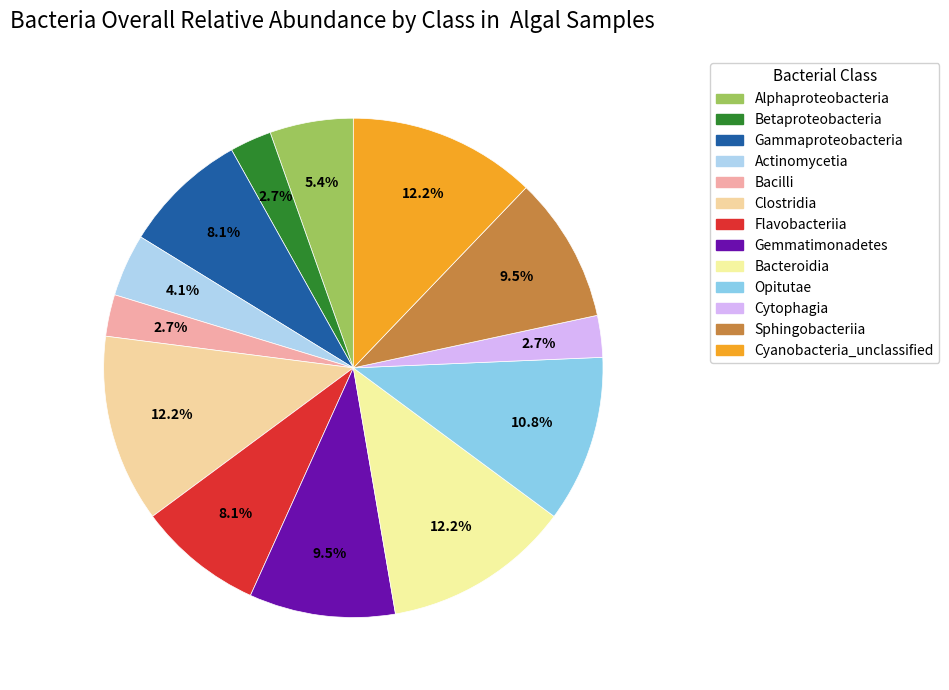

Count the number of slices in the pie.

13